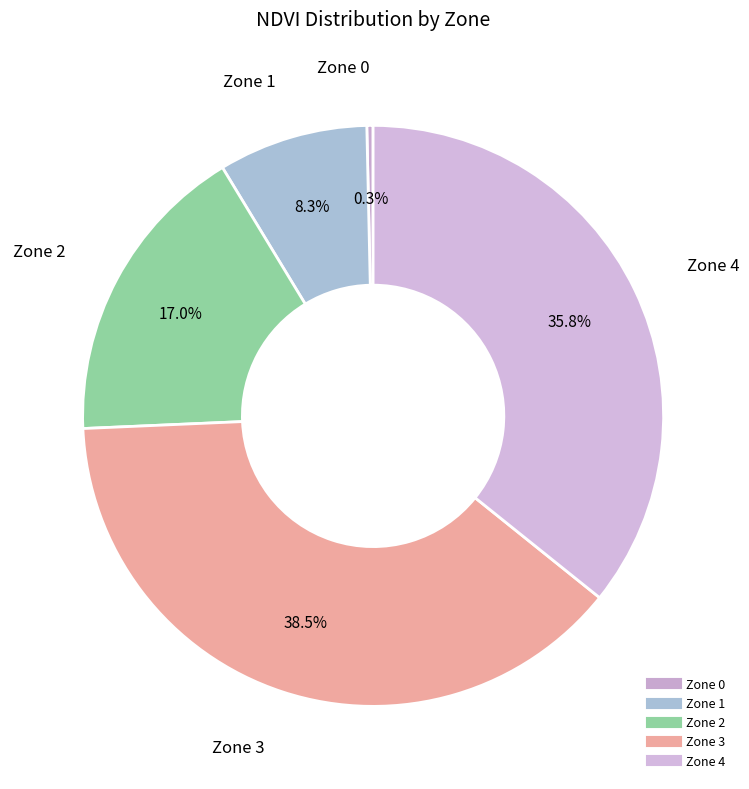

To the nearest percent, what is the average slice percentage?

20%